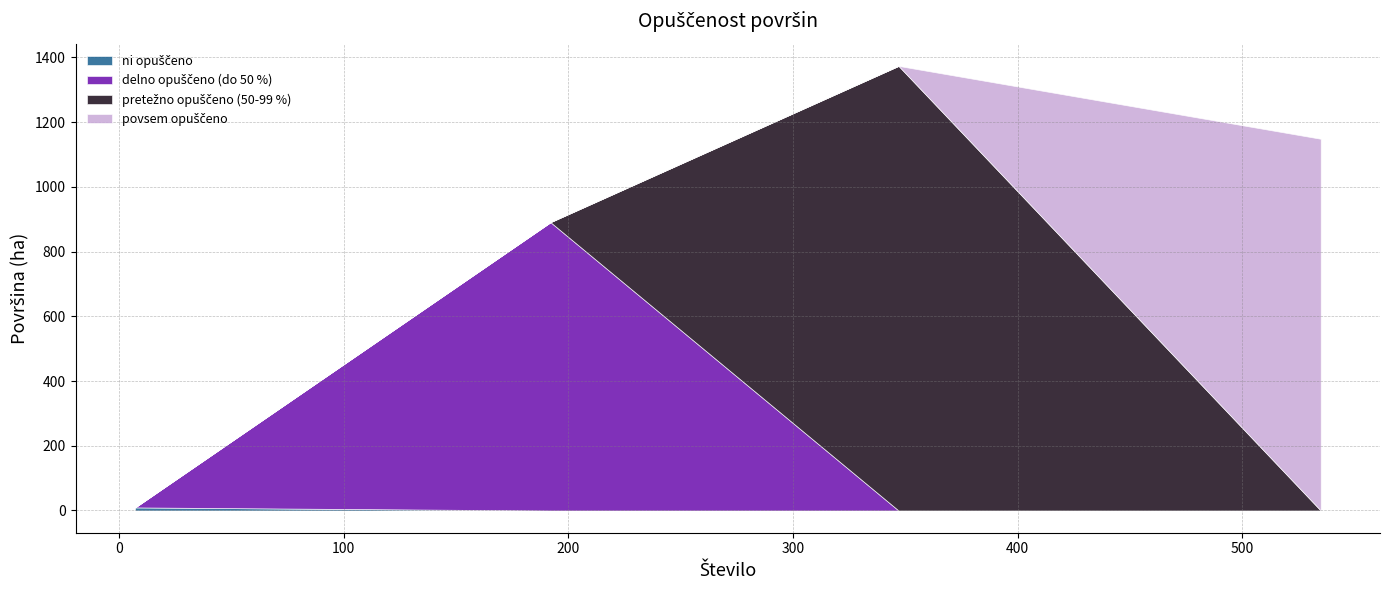

Reading left to right, extract all data points from this chart.

9.5	890.9	1373.8	1148.6